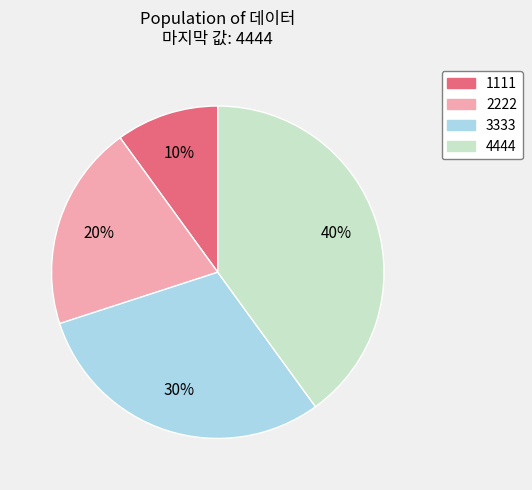

Is the sum of 1111 and 3333 greater than half?

No